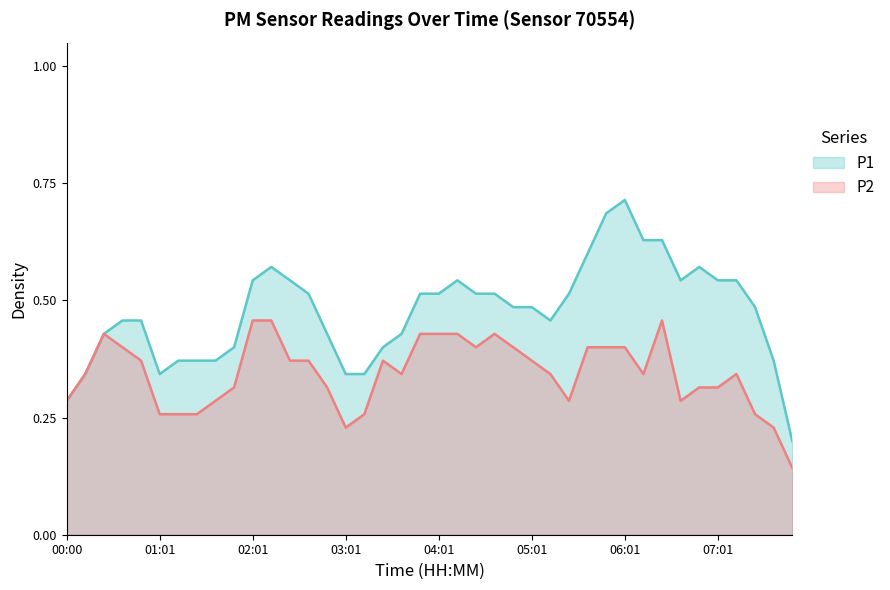

What is the value of the P2 point at the 30th from the left?

0.4